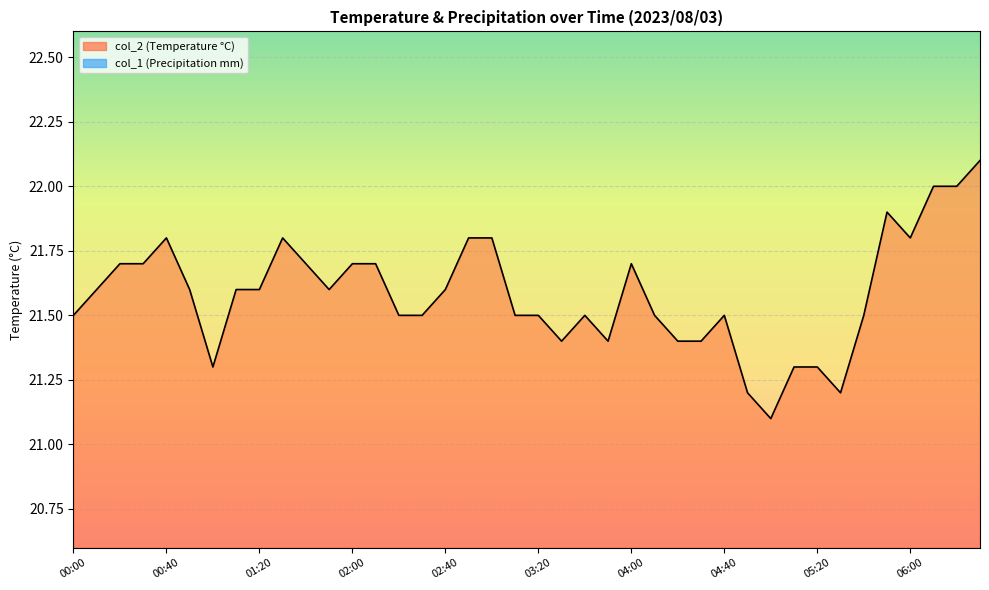

At which label is the value closest to 21?

05:00